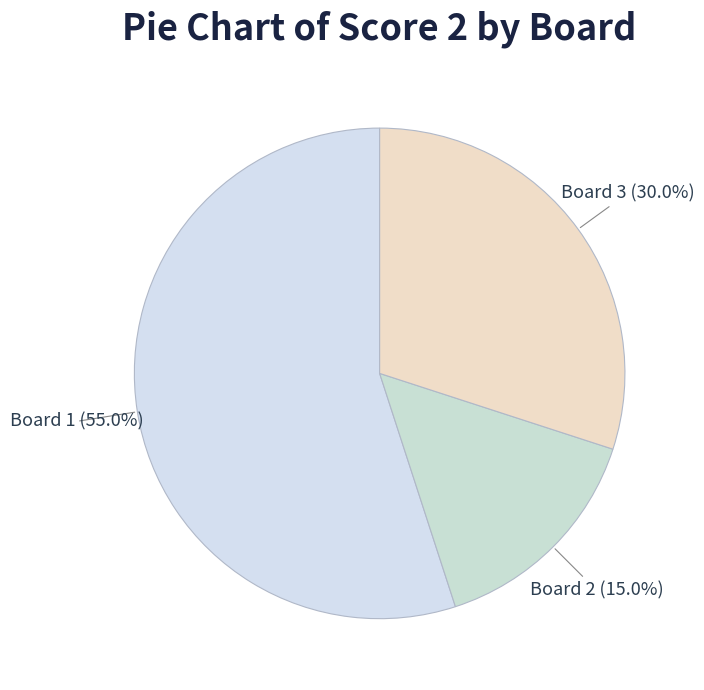

How many segments does this pie chart have?

3